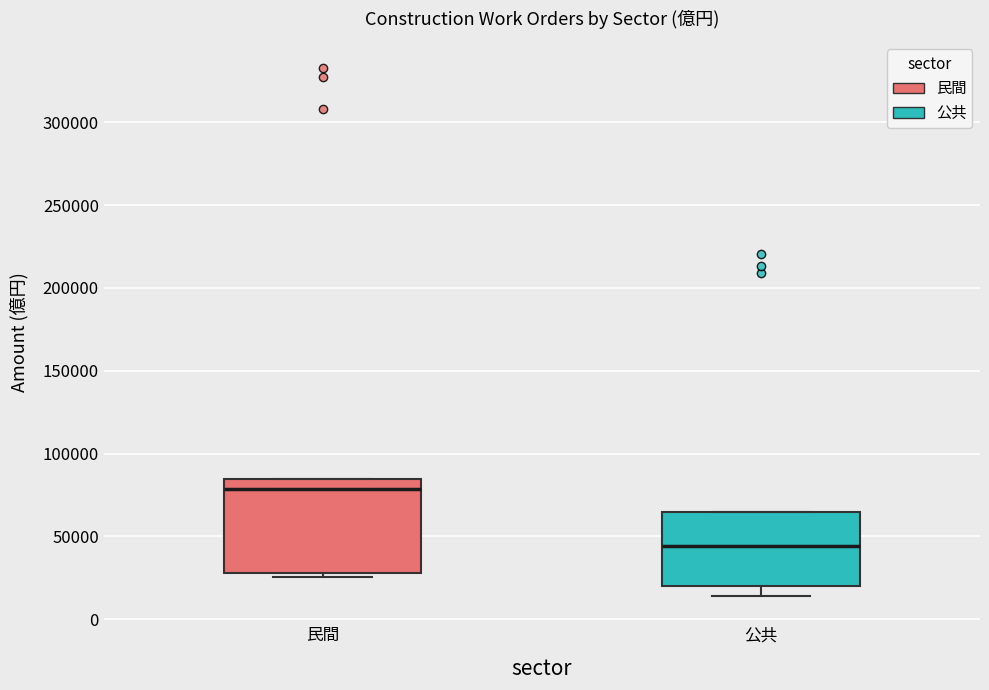

Comparing the boxes themselves (not the whiskers), which one is the tallest?

民間